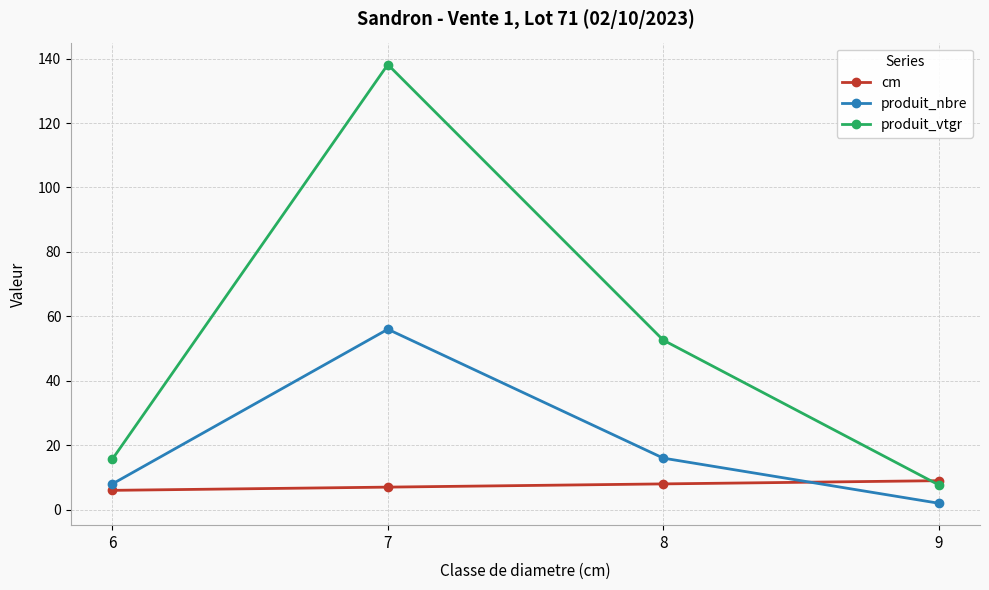

True or false: cm has more than 1 points higher than both neighbors.

False